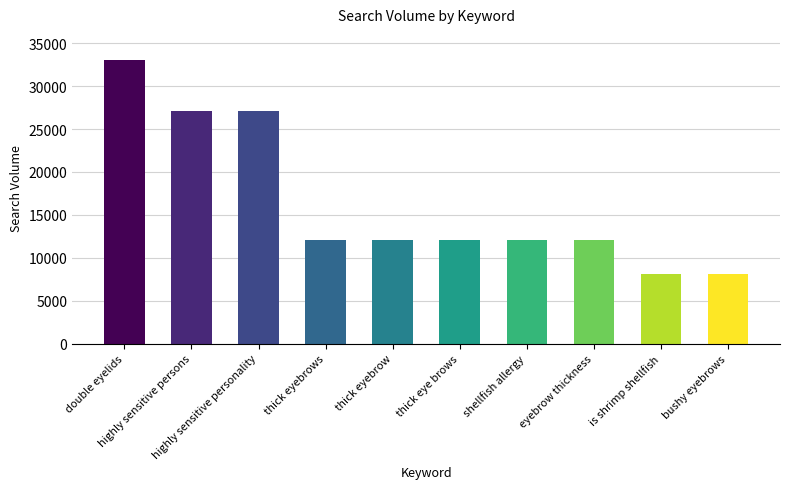

What is the sum of all values?

164000